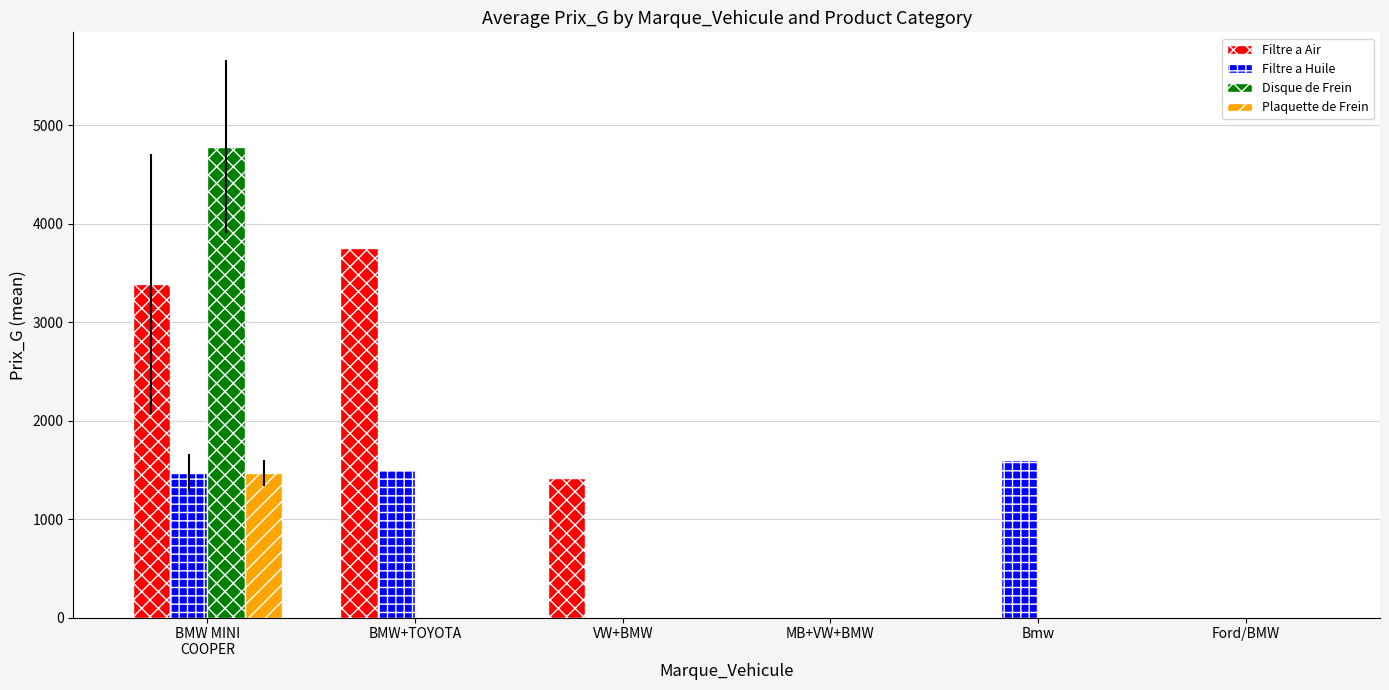

Reading left to right, extract all data points from this chart.

Filtre a Air: 3387.5	3750.0	1420.0	0.0	0.0	0.0
Filtre a Huile: 1470.0	1500.0	0.0	0.0	1600.0	0.0
Disque de Frein: 4781.4	0.0	0.0	0.0	0.0	0.0
Plaquette de Frein: 1465.0	0.0	0.0	0.0	0.0	0.0